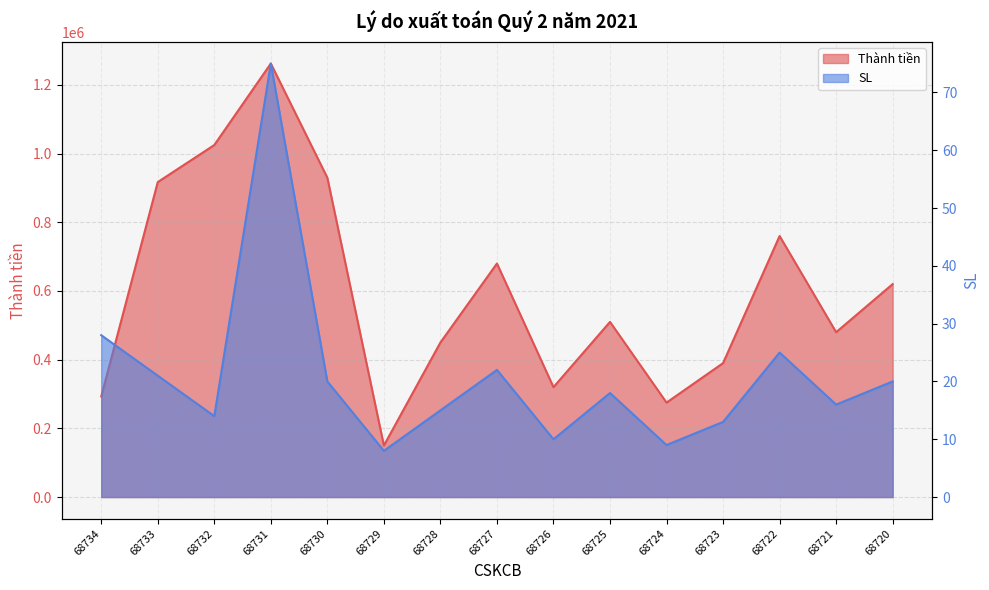

True or false: SL has a value of 36.4 at 68722.

False